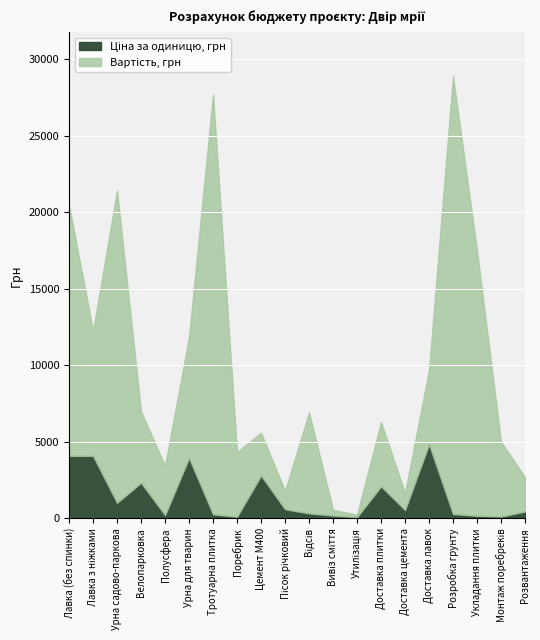

What is the difference between the highest and lowest values at Полусфера?

3007.2